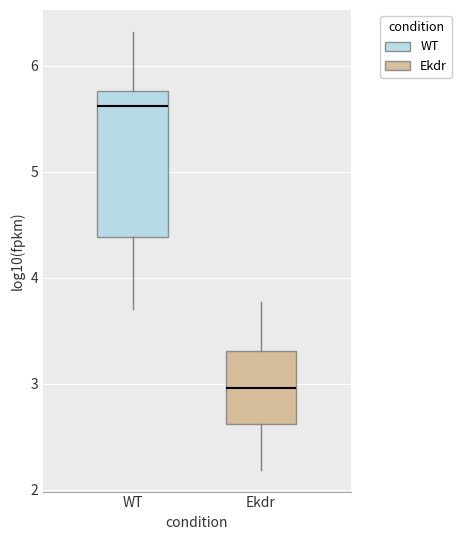

Which box's median line is the lowest?

Ekdr